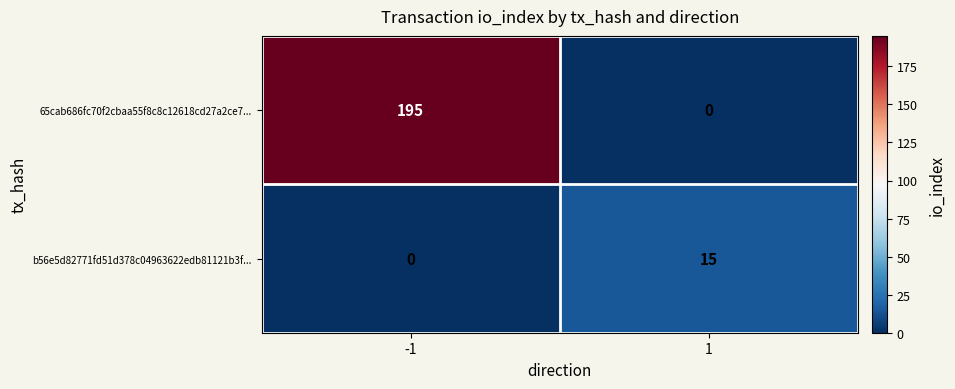

How many positive values does the 65cab686fc70f2cbaa55f8c8c12618cd27a2ce7... series have?

1